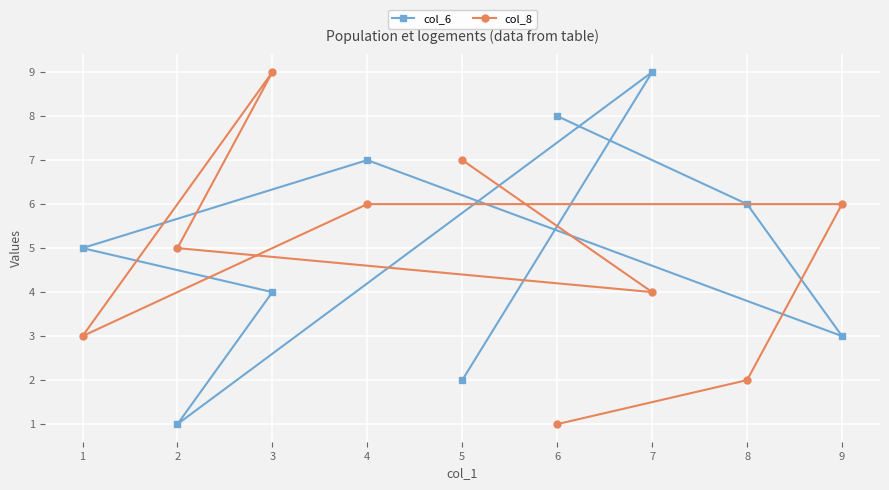

Which series has the largest total across all categories?

col_6